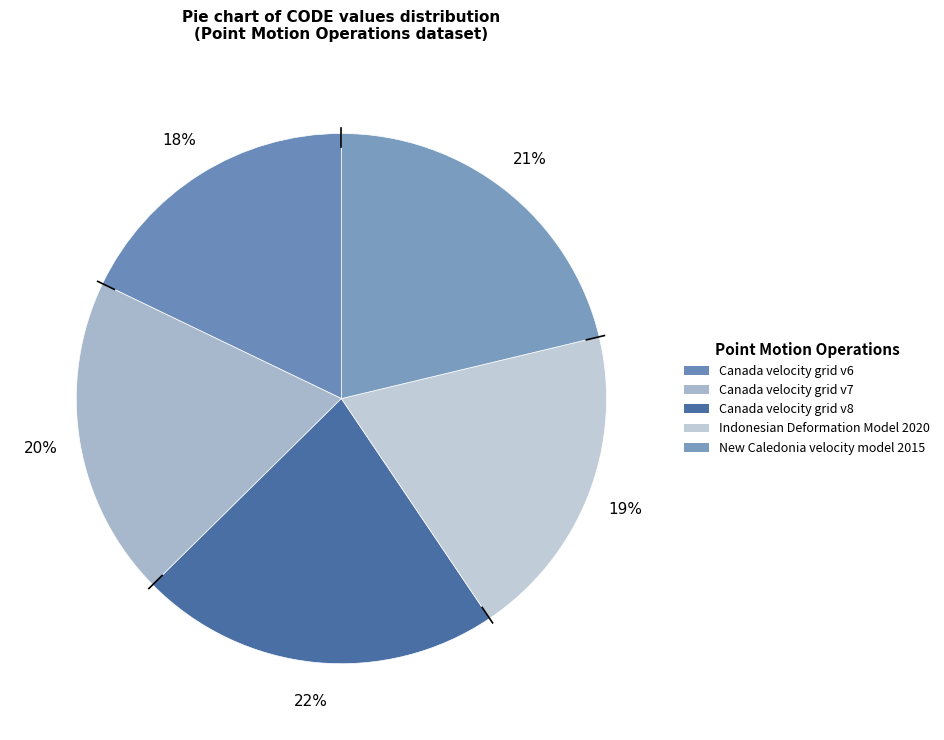

Which slice is the largest?

Canada velocity grid v8